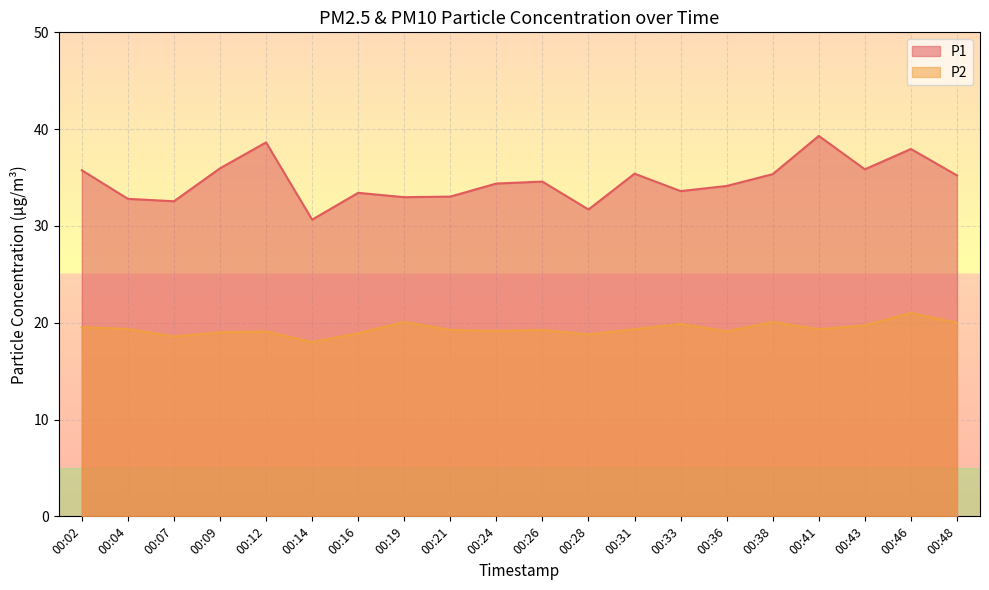

True or false: P1 has a value of 57.0 at 00:16.

False